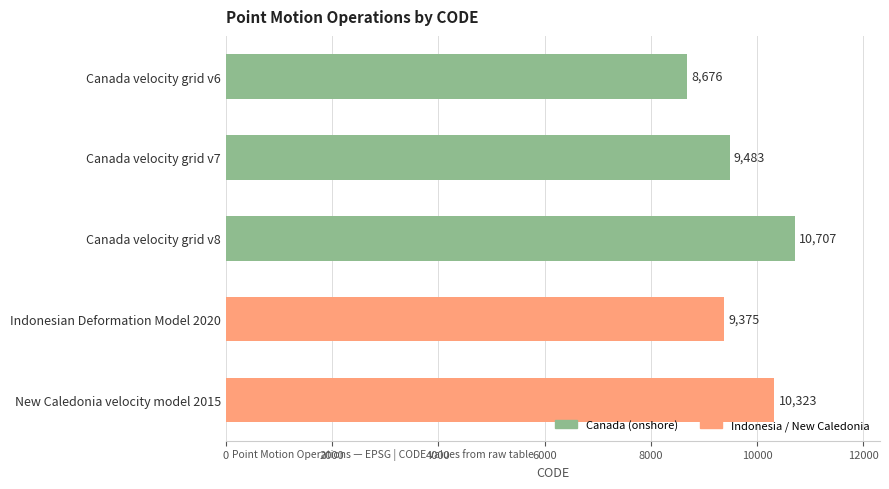

Reading top to bottom, list all the values displayed in this chart.

Canada velocity grid v6=8676	Canada velocity grid v7=9483	Canada velocity grid v8=10707	Indonesian Deformation Model 2020=9375	New Caledonia velocity model 2015=10323